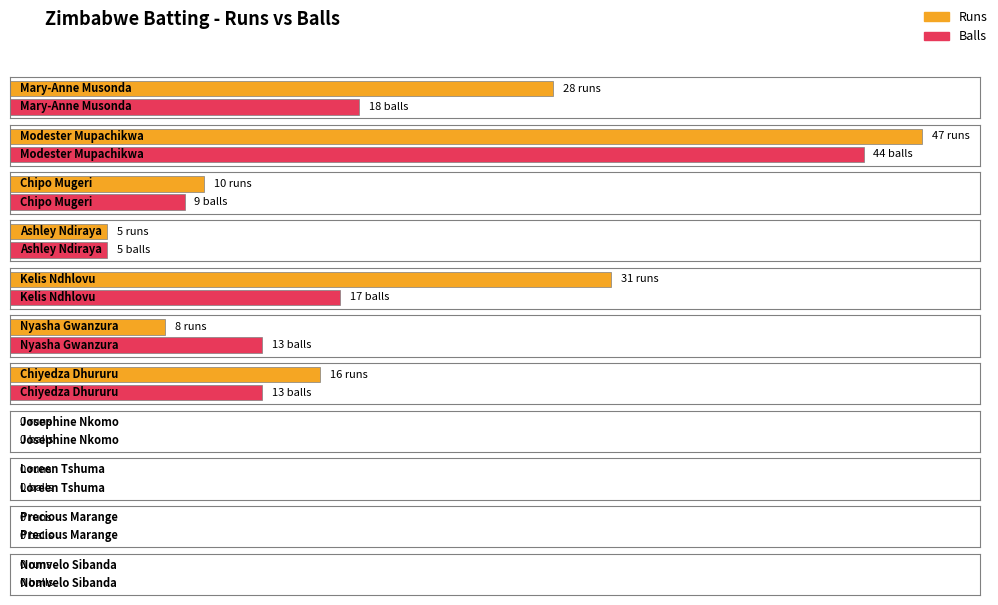

How many values in the Balls series are below 9?

5